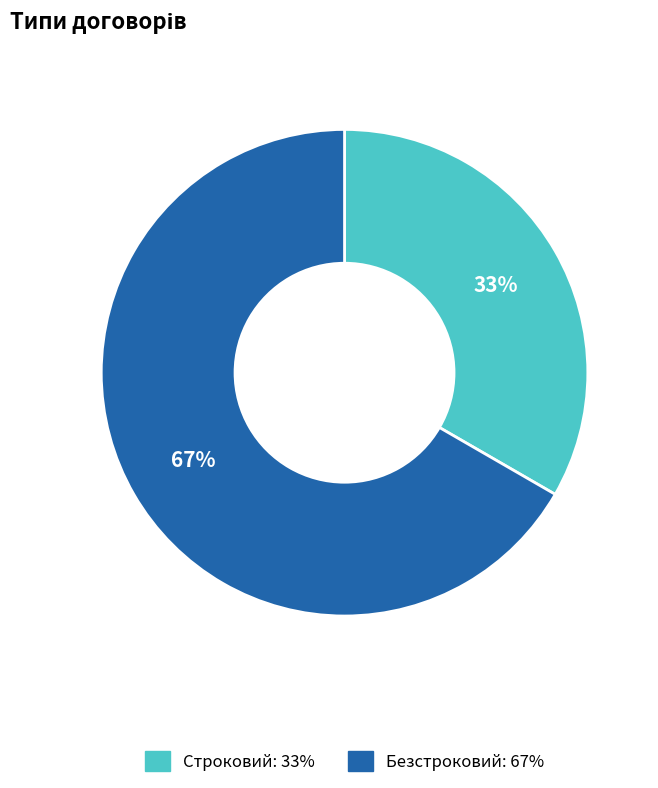

Which category has the biggest portion of the pie?

Безстроковий